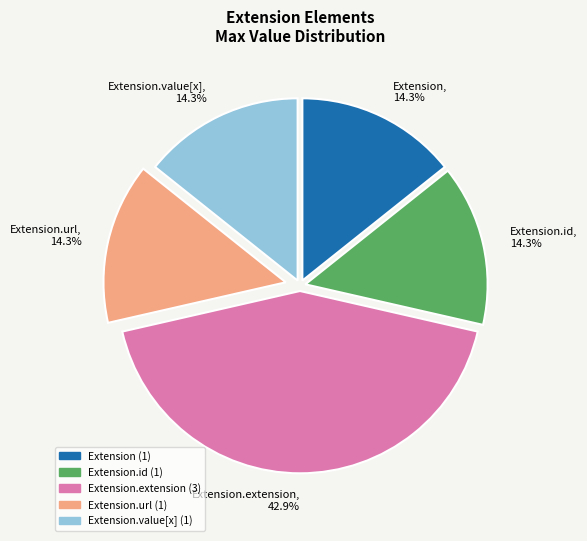

How many segments does this pie chart have?

5